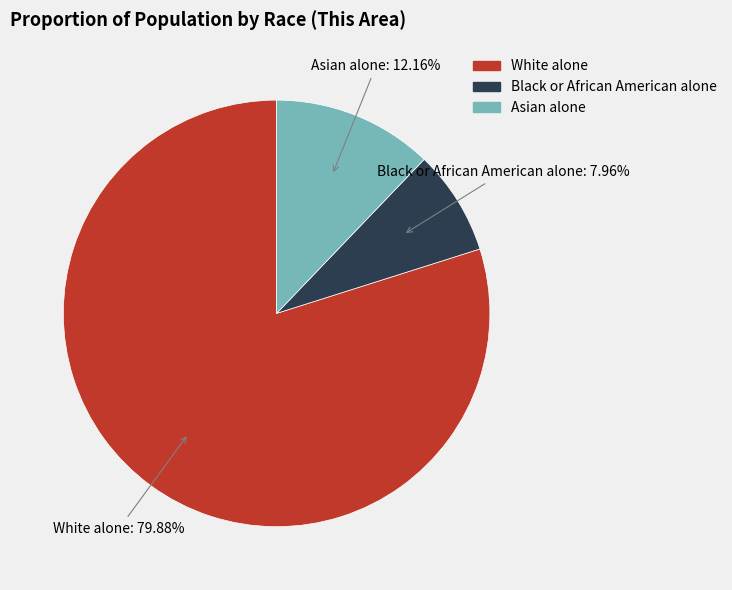

Between Asian alone and White alone, which is larger?

White alone